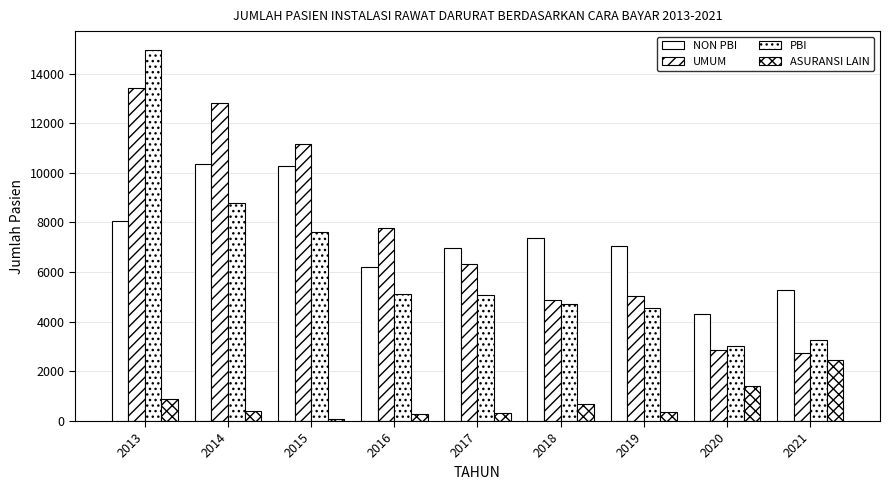

How many distinct data groups are displayed?

4